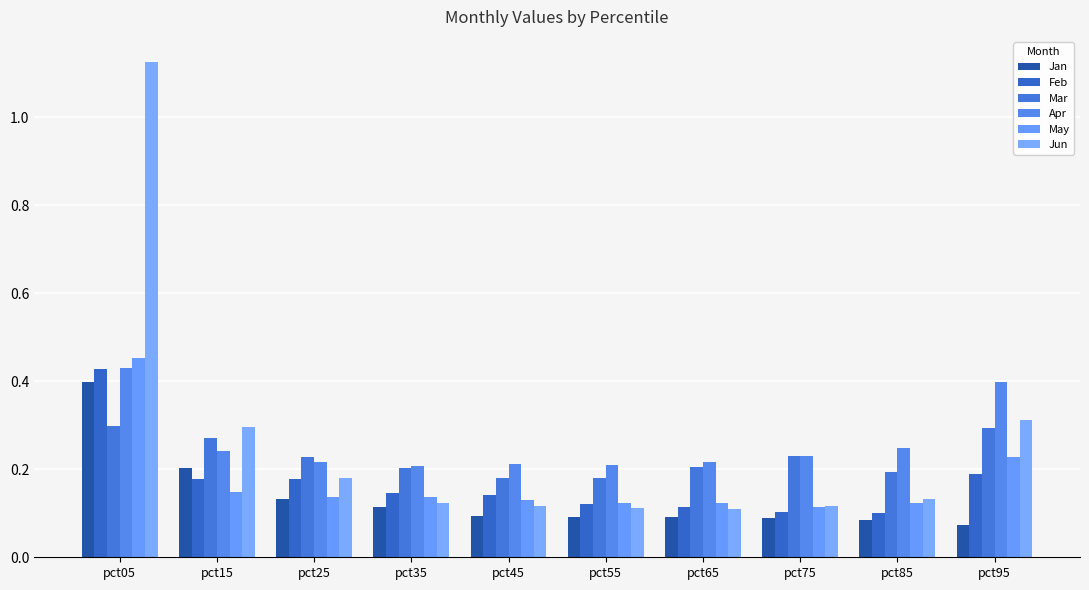

What is the difference between the maximum and minimum values in the May series?

0.3